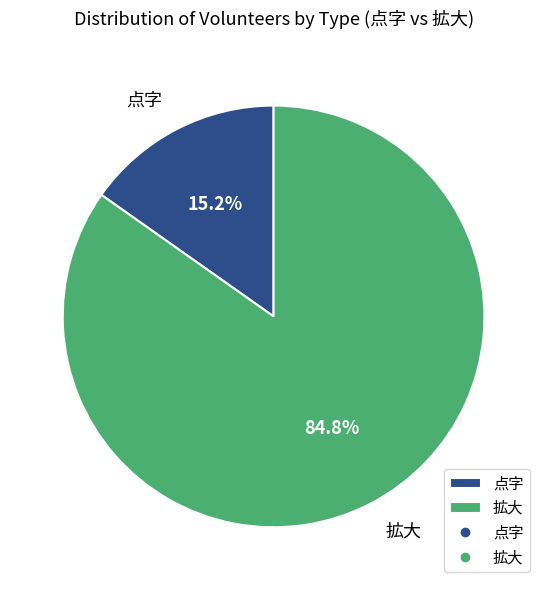

Which has a higher value, 点字 or 拡大?

拡大